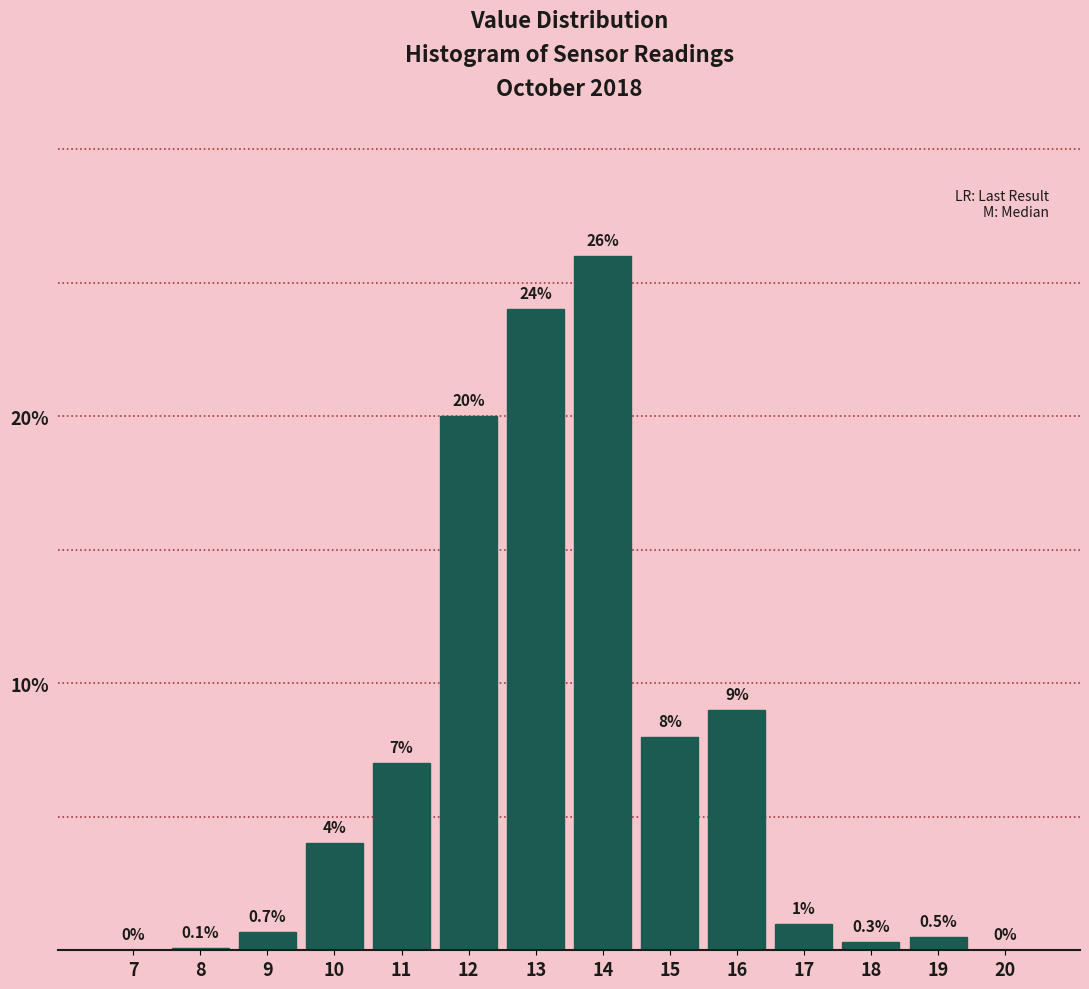

Reading left to right, what are all the values shown in this chart?

7=0.0	8=0.1	9=0.7	10=4.0	11=7.0	12=20.0	13=24.0	14=26.0	15=8.0	16=9.0	17=1.0	18=0.3	19=0.5	20=0.0